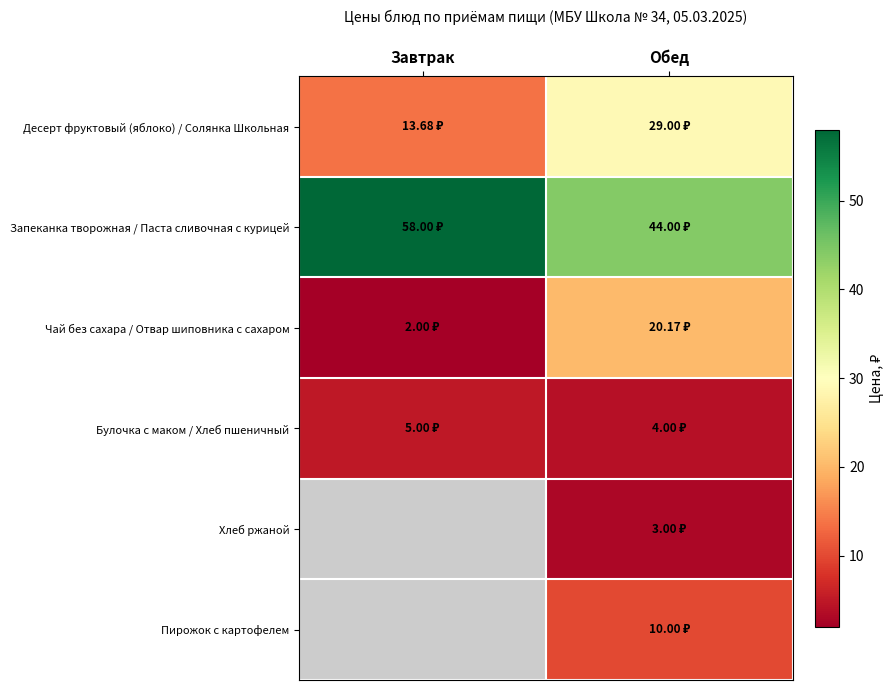

At Обед, list the series in order from largest to smallest.

Запеканка творожная / Паста сливочная с курицей, Десерт фруктовый (яблоко) / Солянка Школьная, Чай без сахара / Отвар шиповника с сахаром, Пирожок с картофелем, Булочка с маком / Хлеб пшеничный, Хлеб ржаной